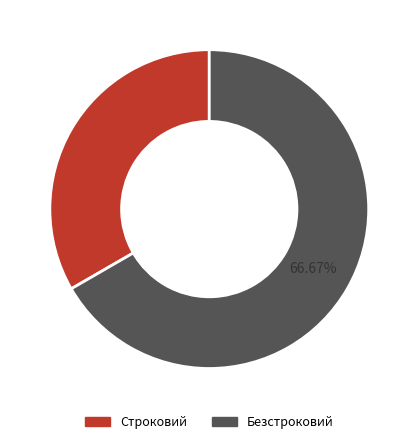

What is the smallest slice in the pie chart?

Строковий